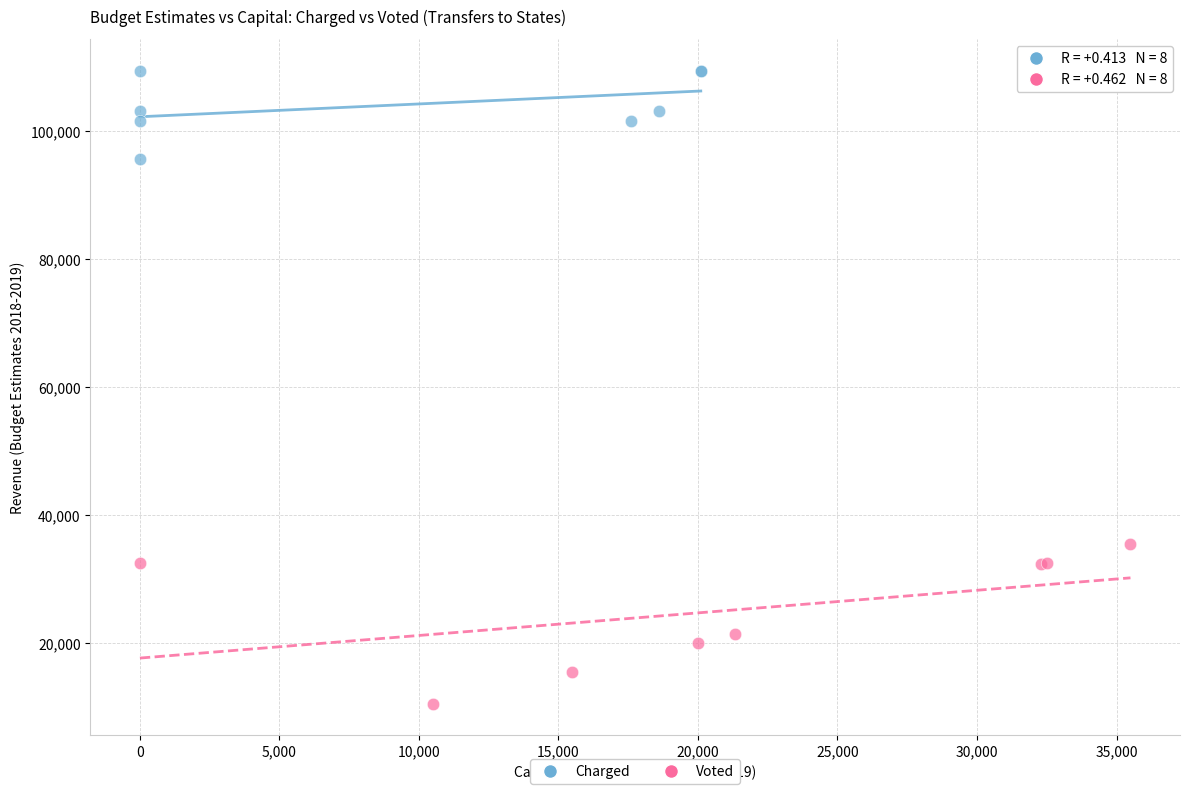

Which series reaches the minimum Y coordinate?

Voted